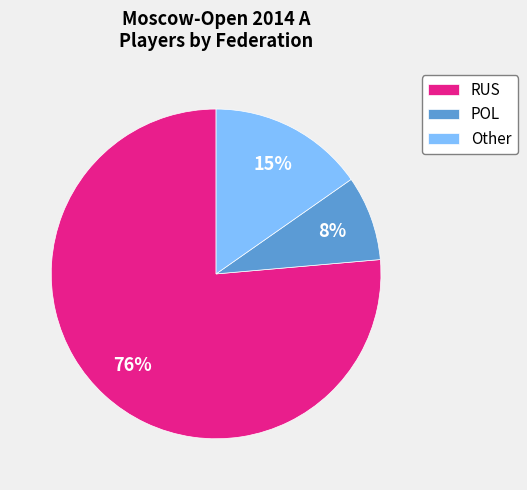

Is it true that POL is 8% of the pie?

True